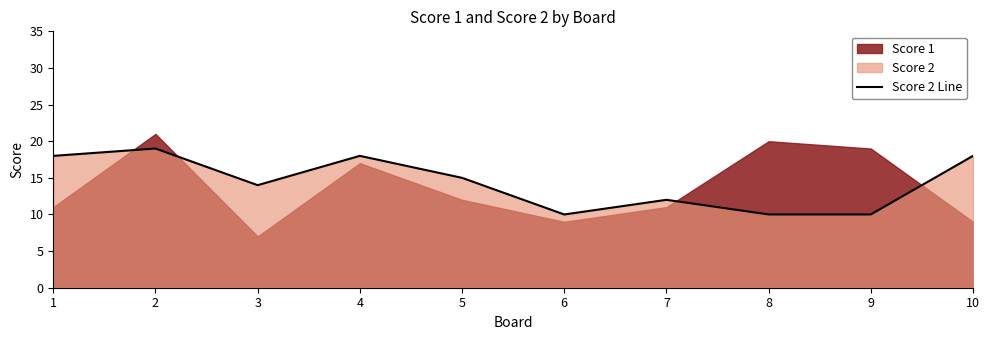

True or false: there are more than 1 points higher than both neighbors.

True